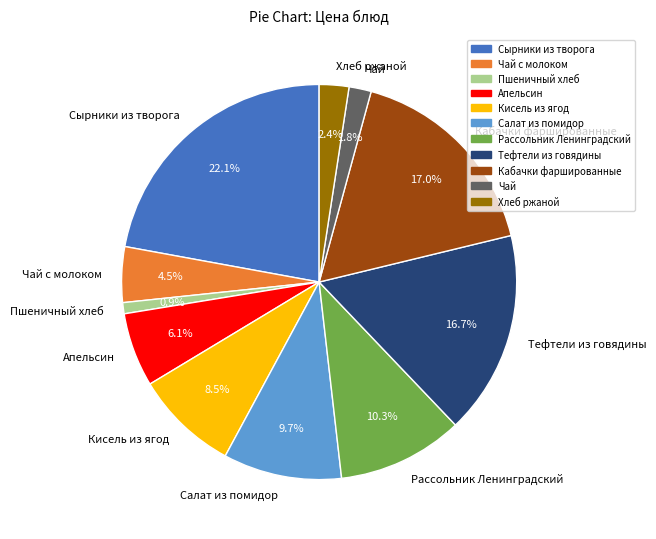

How many slices are in this pie chart?

11